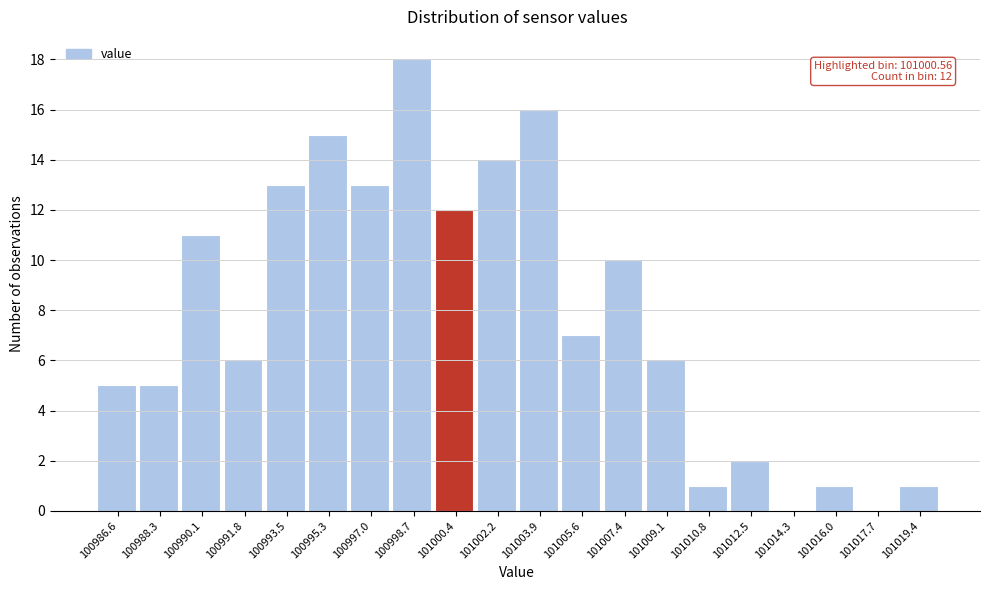

Over which range of the x-axis is the bar tallest?

100997.8 to 100999.6